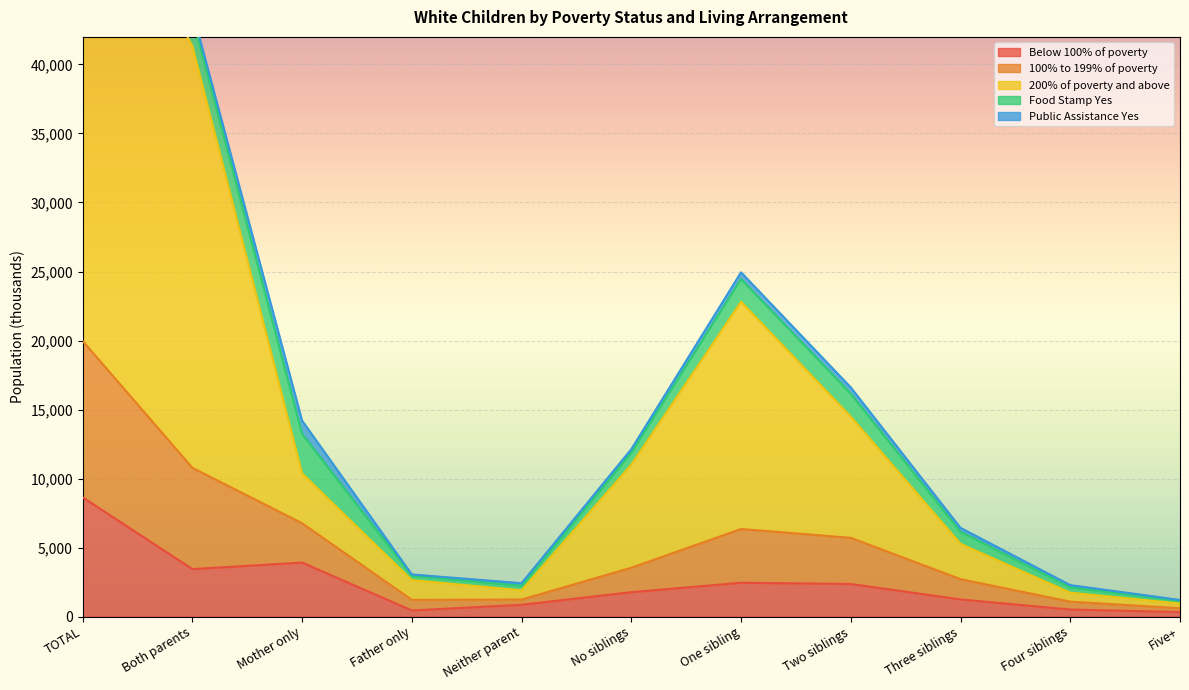

Which category has the highest value in the Below 100% of poverty series?

TOTAL